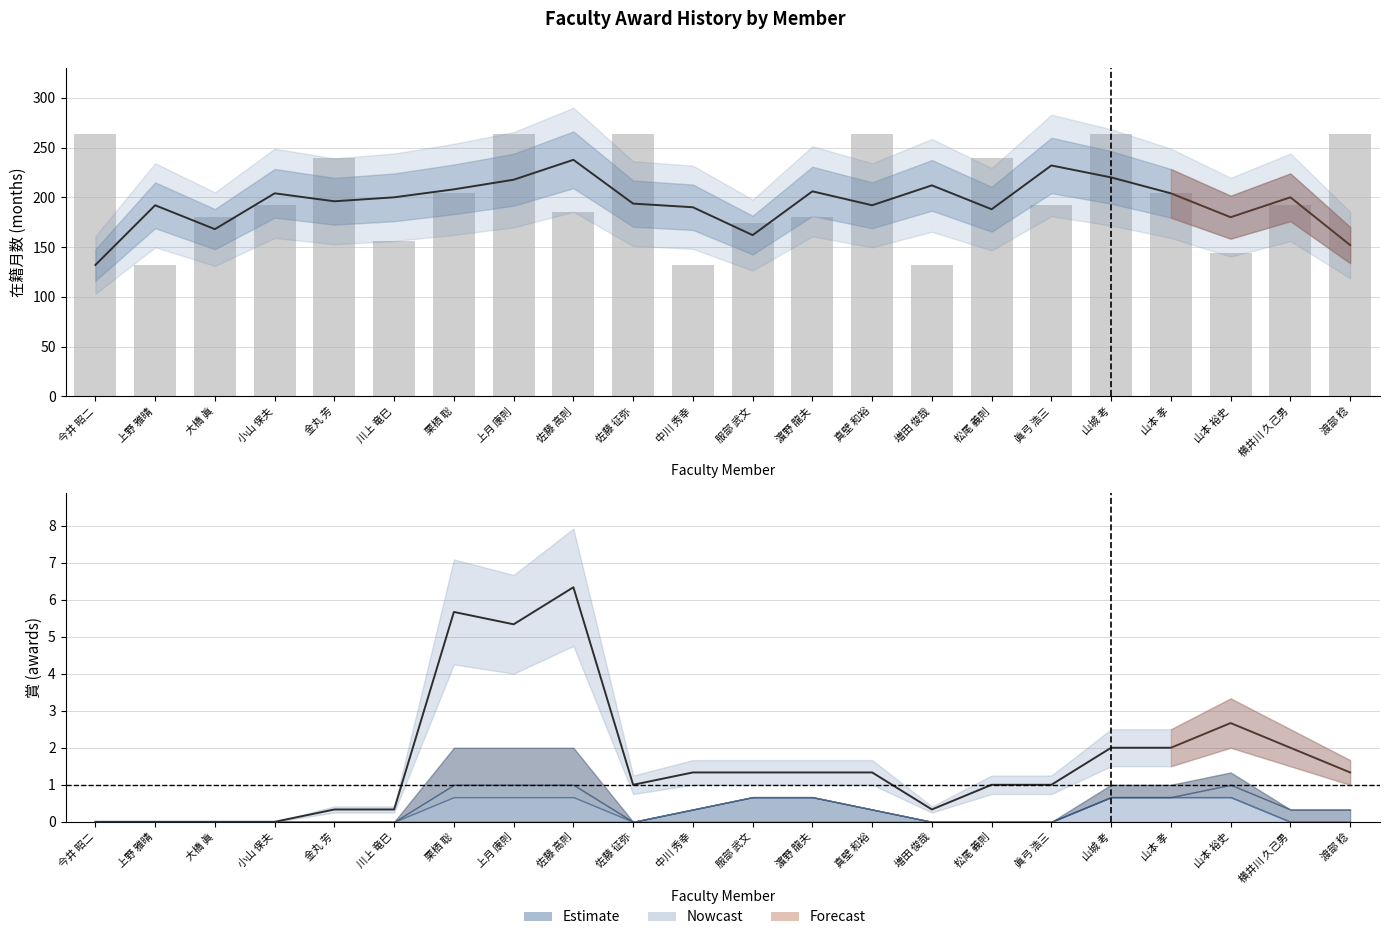

What is the label of the 1st bar from the right?

渡部 稔